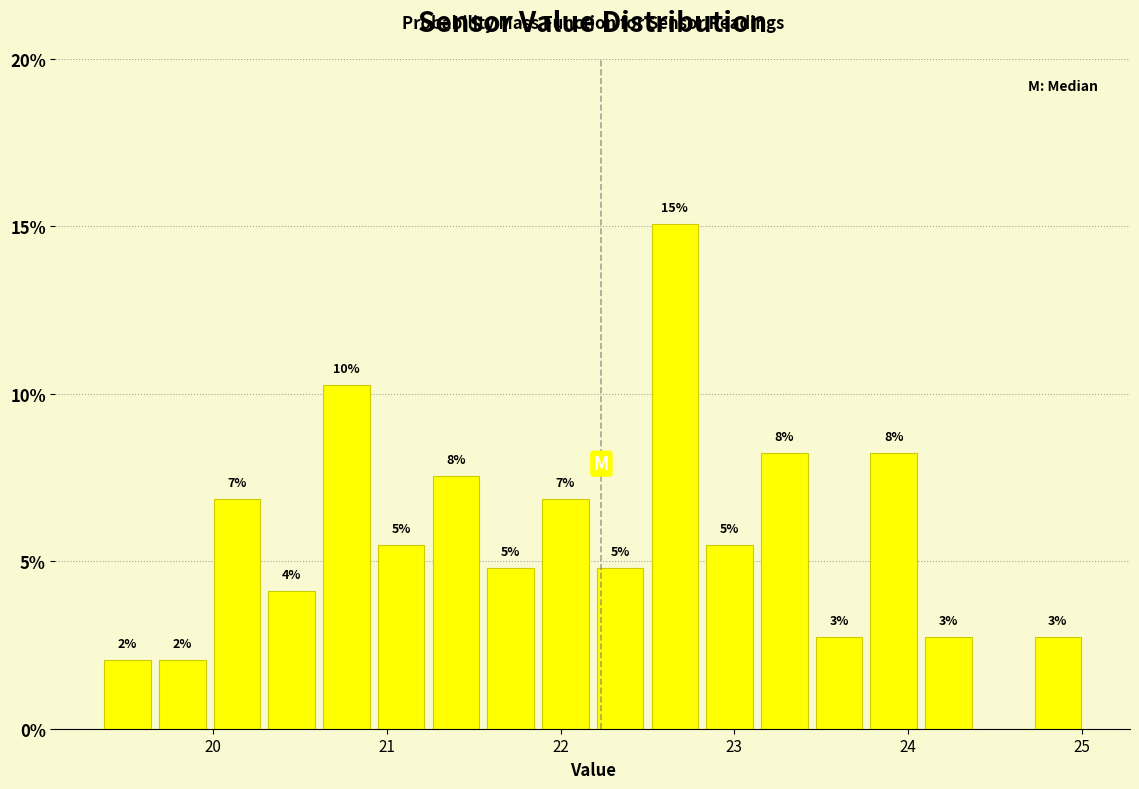

Around what value on the x-axis is the tallest bar? Give the approximate position of its centre, as read against the axis.

22.7